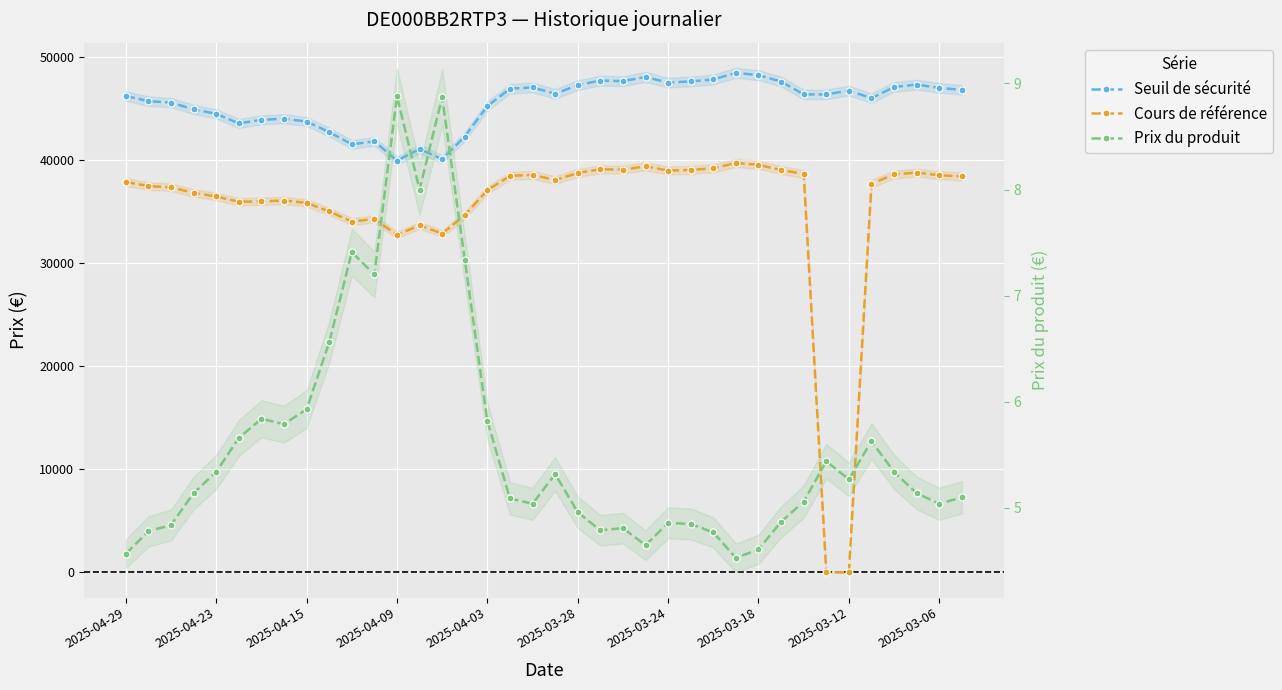

At which category is the sum across all series the highest?

27